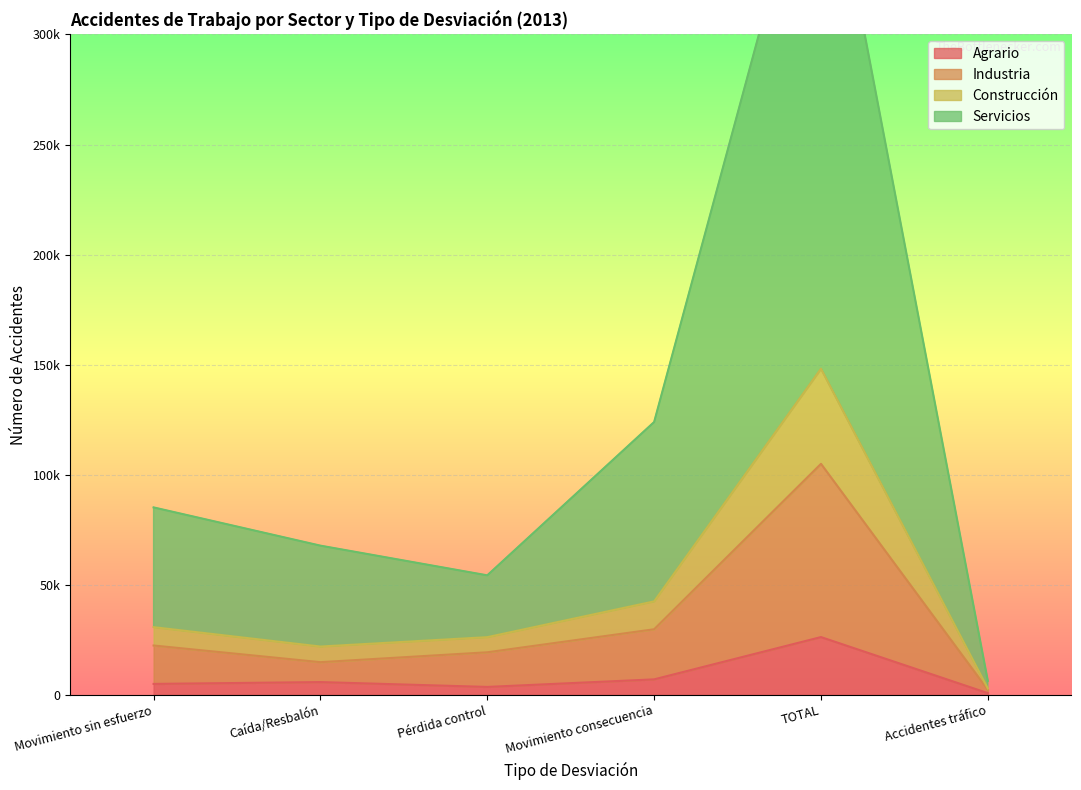

Which series has the largest total across all categories?

Servicios